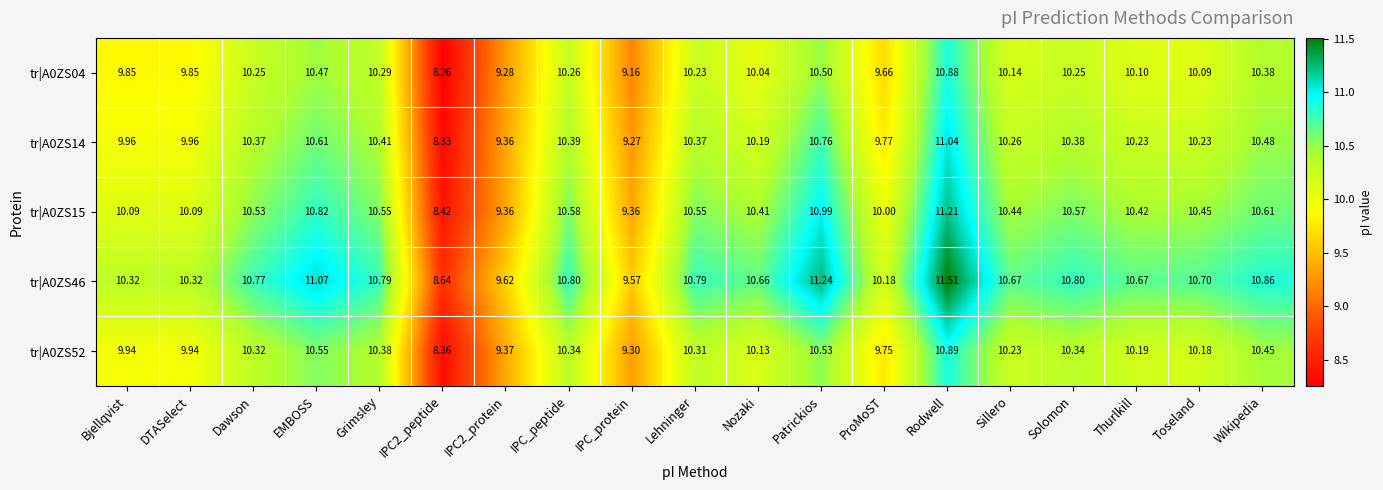

At which category does the chart reach its peak across all series?

Rodwell